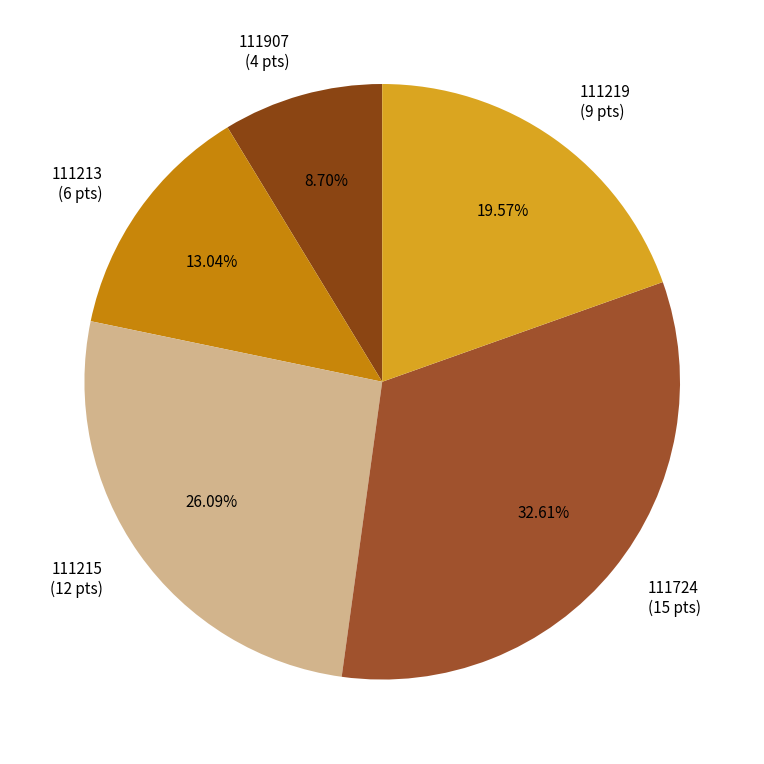

Which has a higher value, 111724 or 111907?

111724